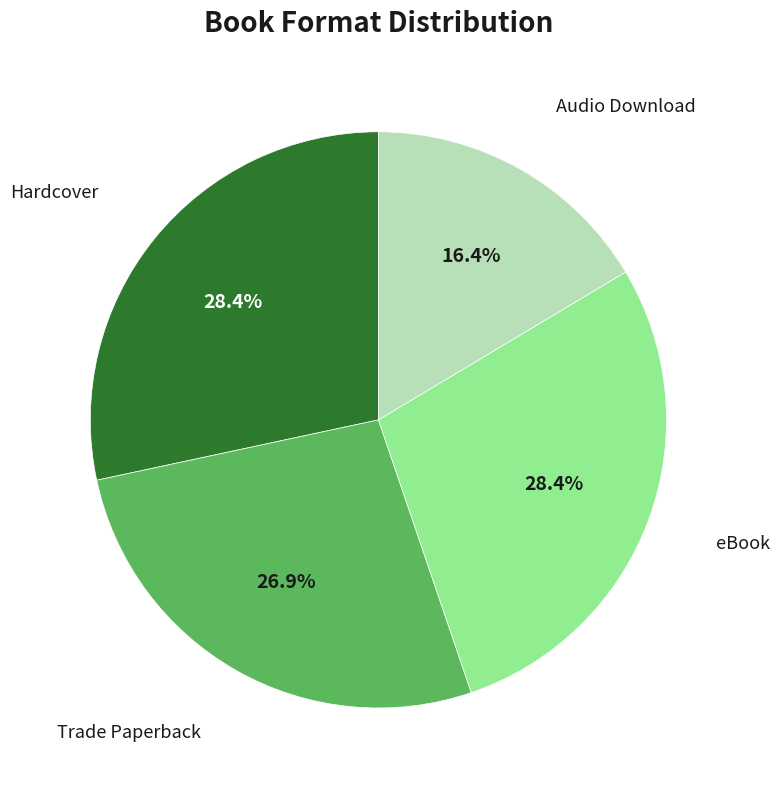

Is there a majority slice in this chart?

No